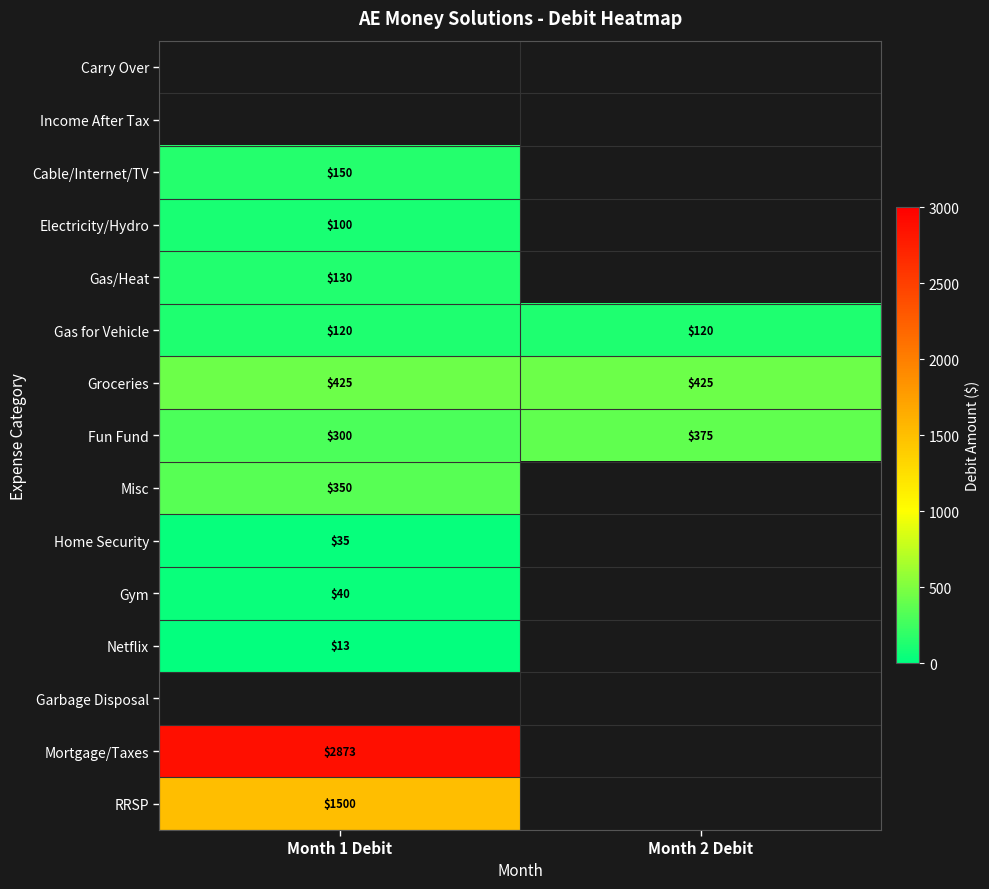

The Fun Fund series shows 473 at Month 1 Debit. True or false?

False